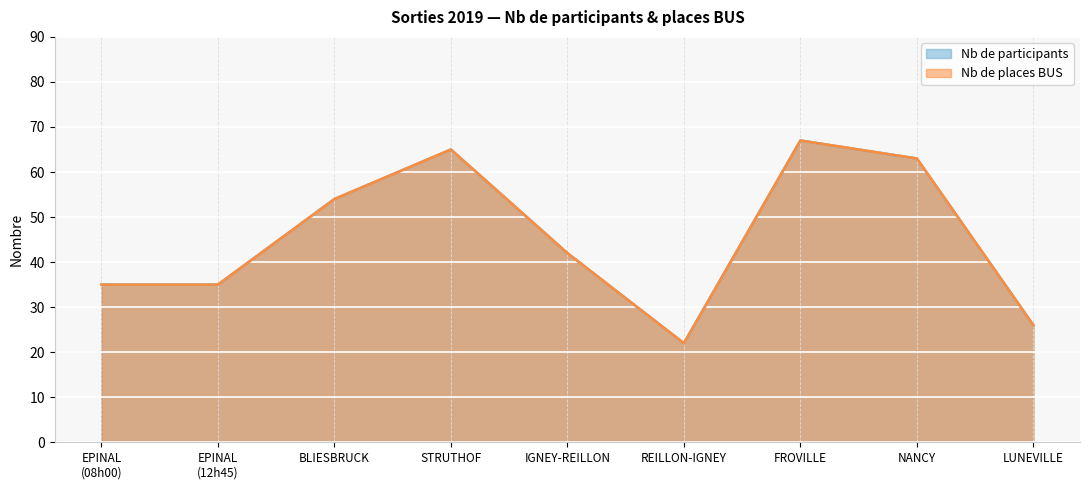

Rank the series by their maximum value, from lowest to highest.

Nb de participants, Nb de places BUS